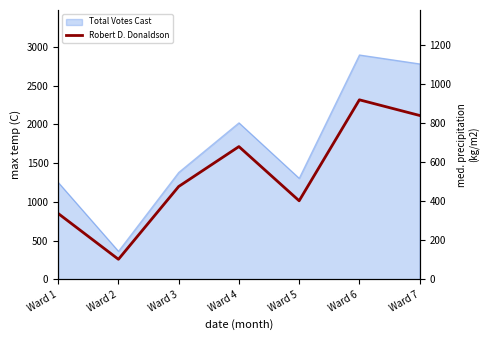

How many lines are shown in the chart?

1